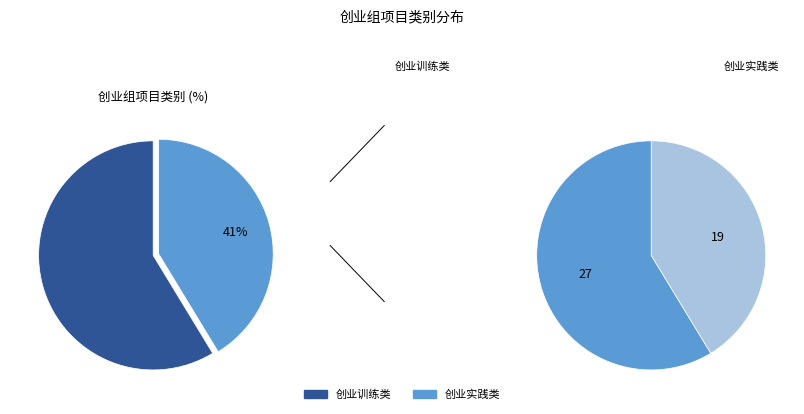

Between 创业实践类 and 创业训练类, which is larger?

创业训练类